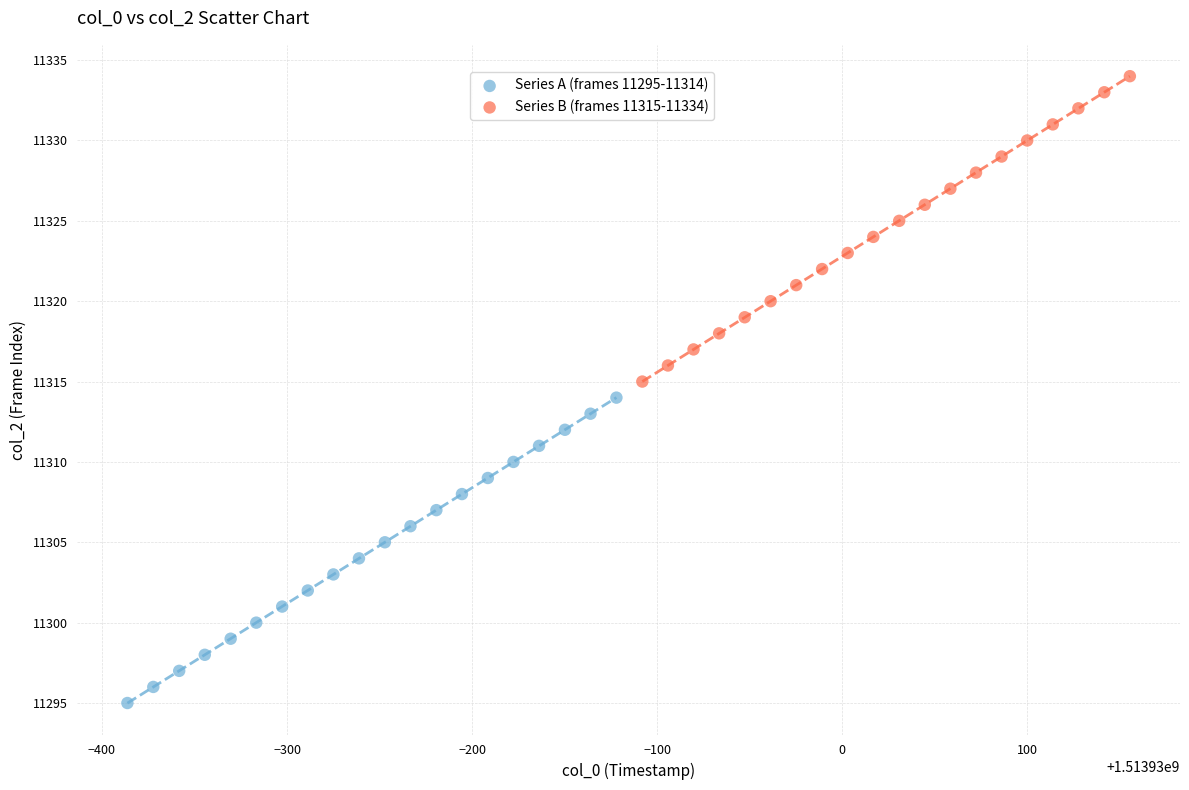

Which series contains the highest Y value?

Series B (frames 11315-11334)